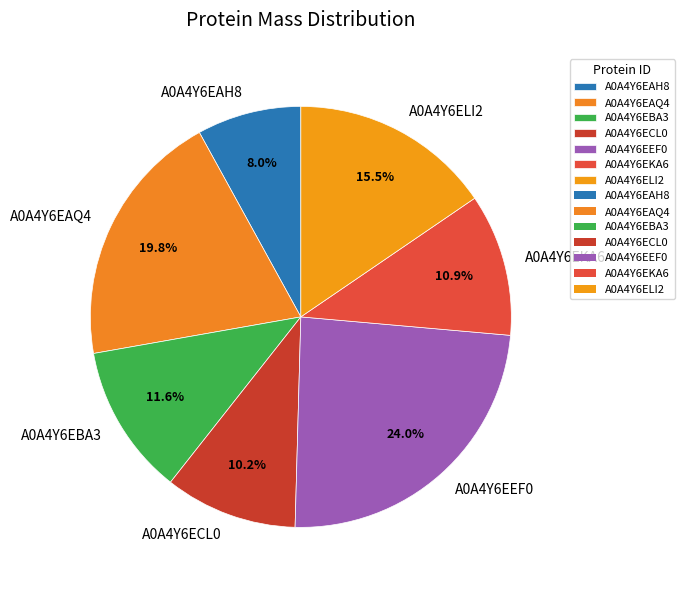

Which slice is the largest?

A0A4Y6EEF0